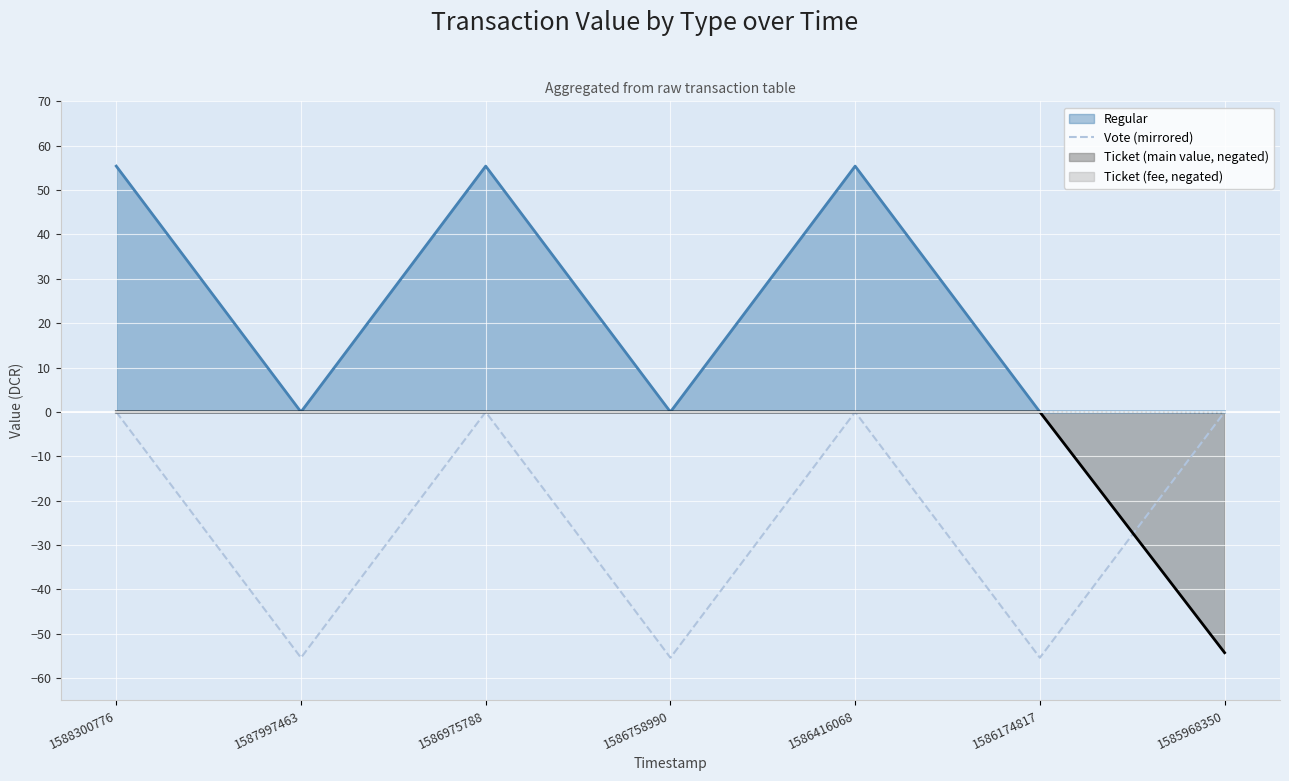

Rank the series by their average value, from lowest to highest.

Vote (mirrored), Ticket (main value, negated), Ticket (fee, negated), Regular